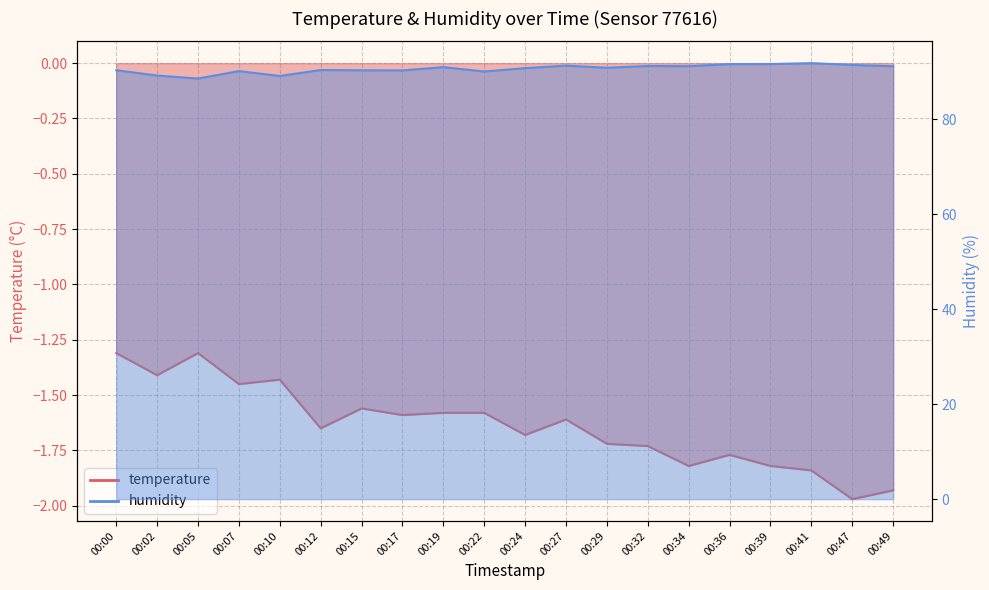

Read the humidity value at 00:34.

91.2